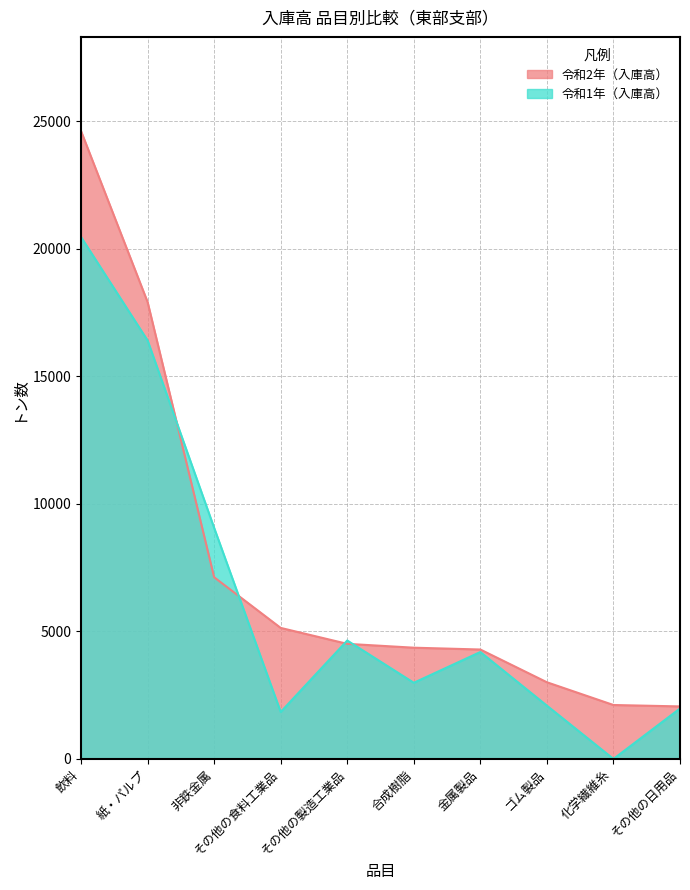

What is the difference between the maximum and minimum values in the 令和2年 series?

22557